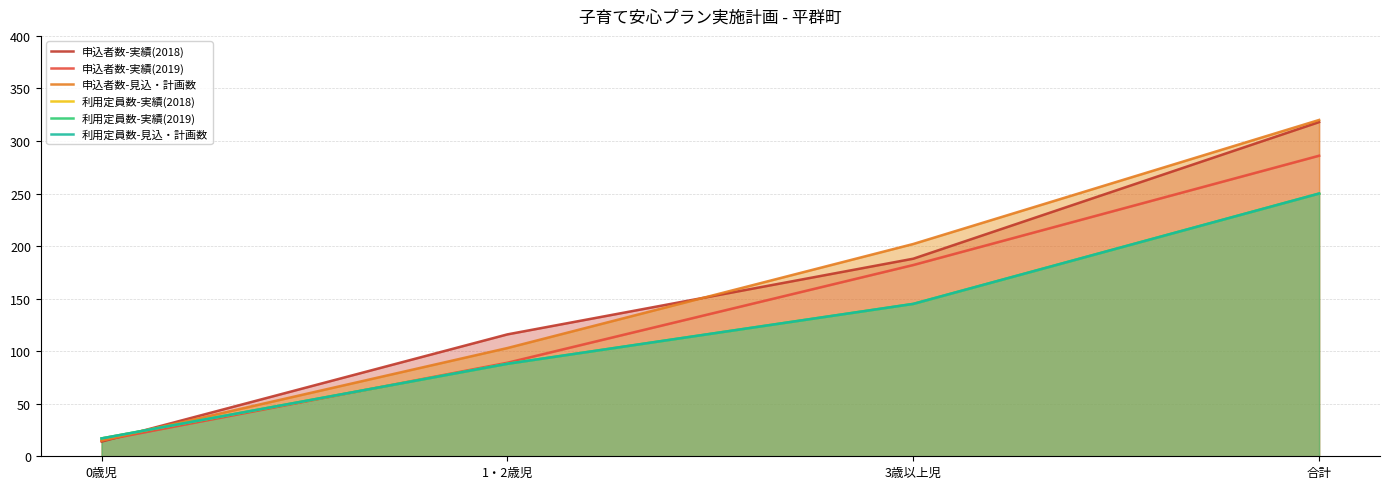

Which has a higher value, 3歳以上児 or 1・2歳児?

3歳以上児